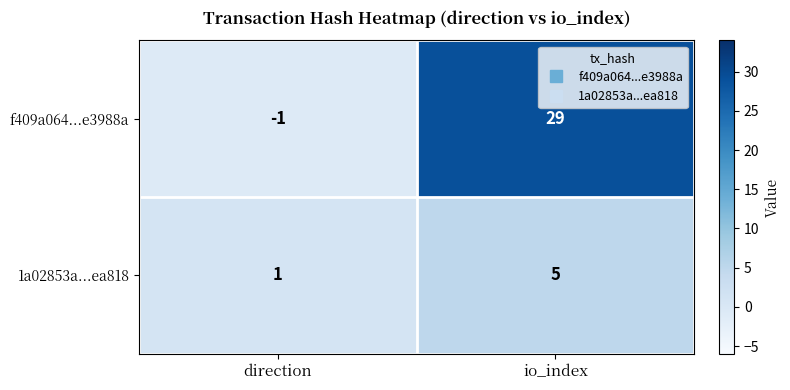

What is the difference between the maximum and minimum values in the 1a02853a...ea818 series?

4